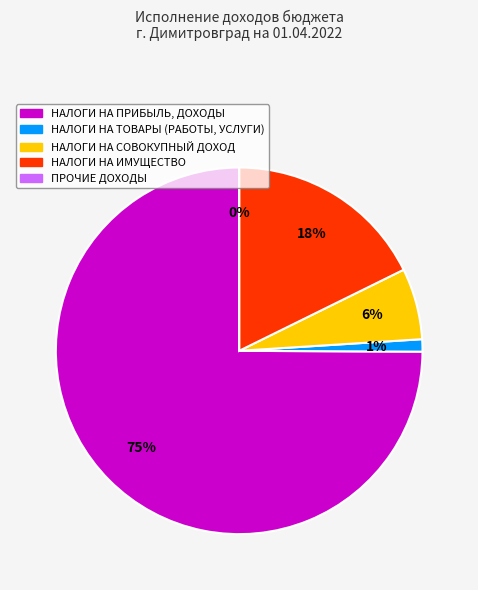

Which category has the smallest portion of the pie?

ПРОЧИЕ ДОХОДЫ